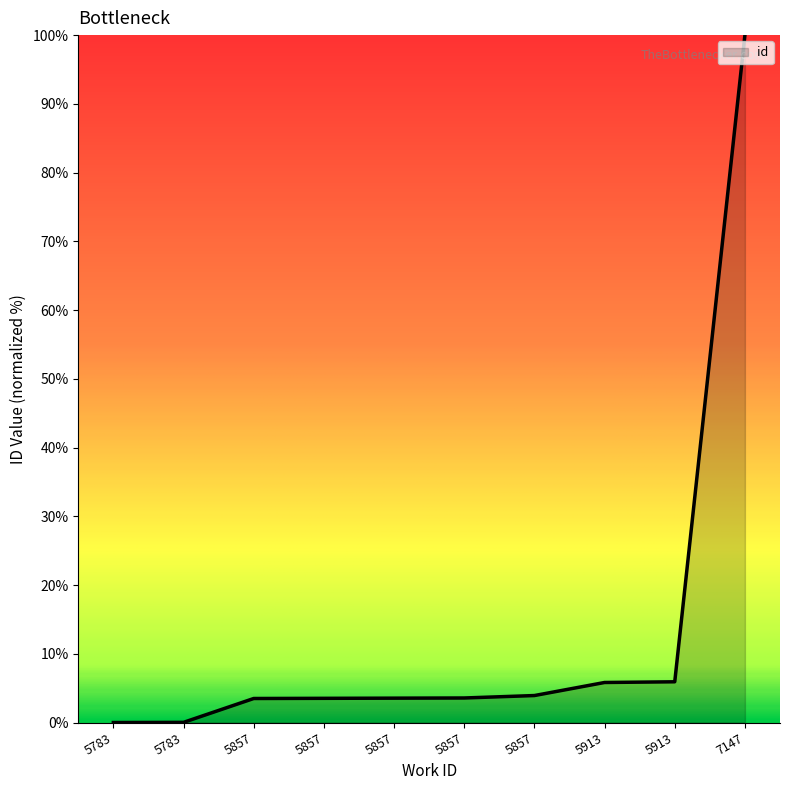

At which category does the chart reach its peak across all series?

7147